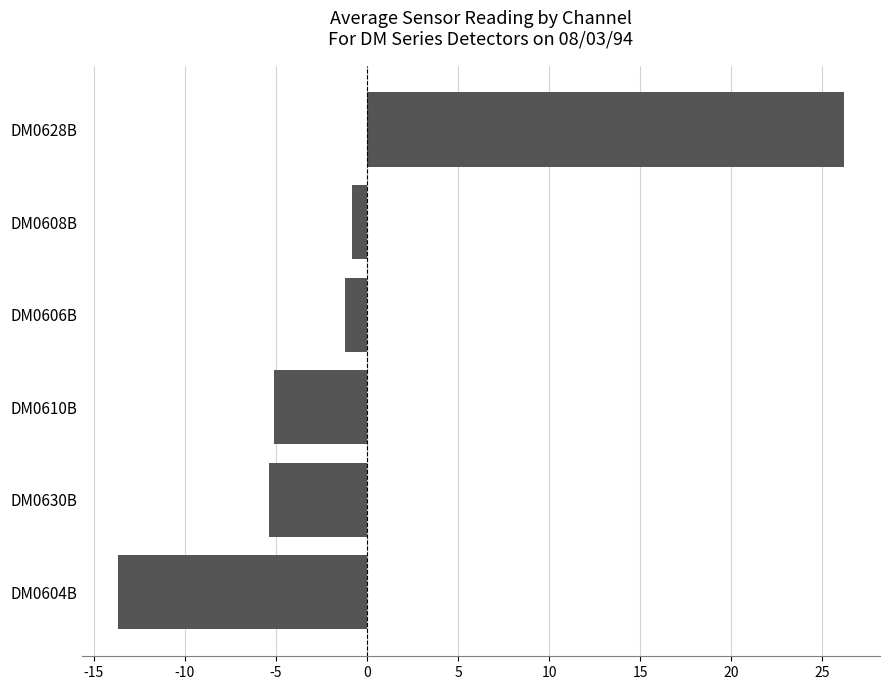

How many data points does each series have?

6